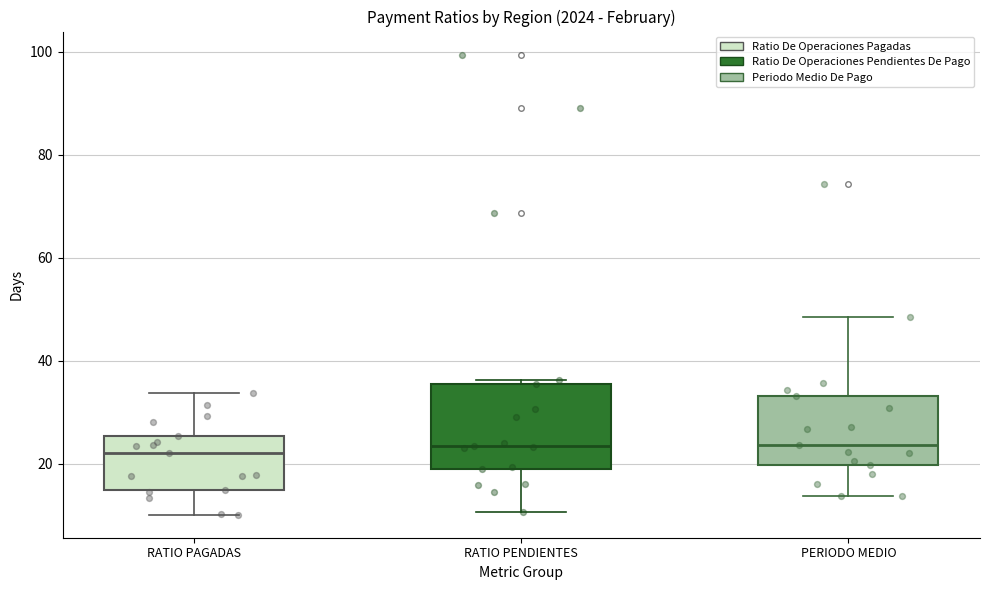

Where is the lower edge of the box for RATIO PENDIENTES on the y-axis? The values are not printed on the chart, so give them approximately, as read against the axis.

18